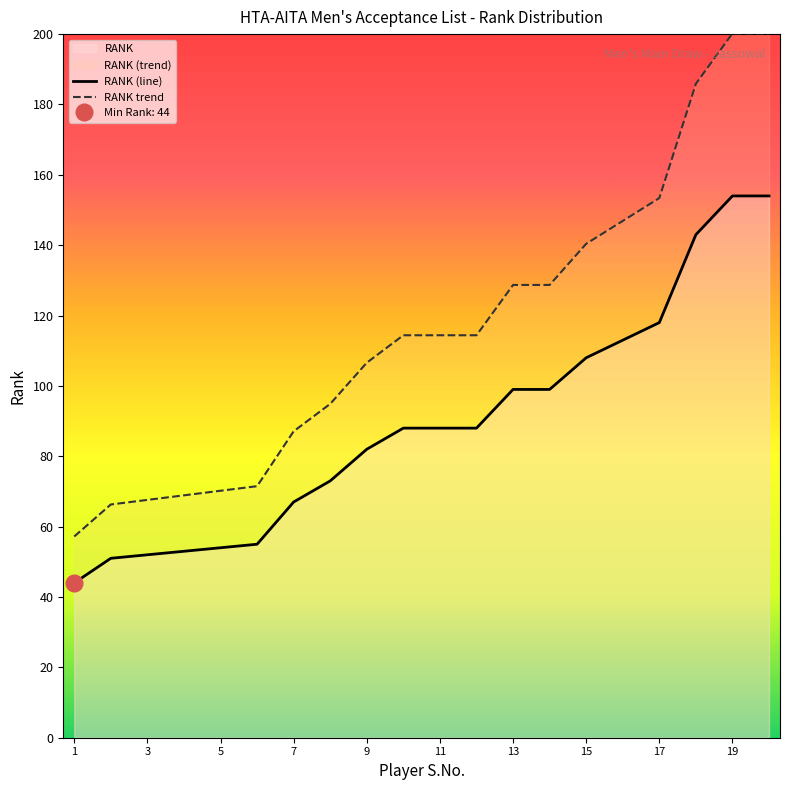

Does the chart have visible grid lines?

No